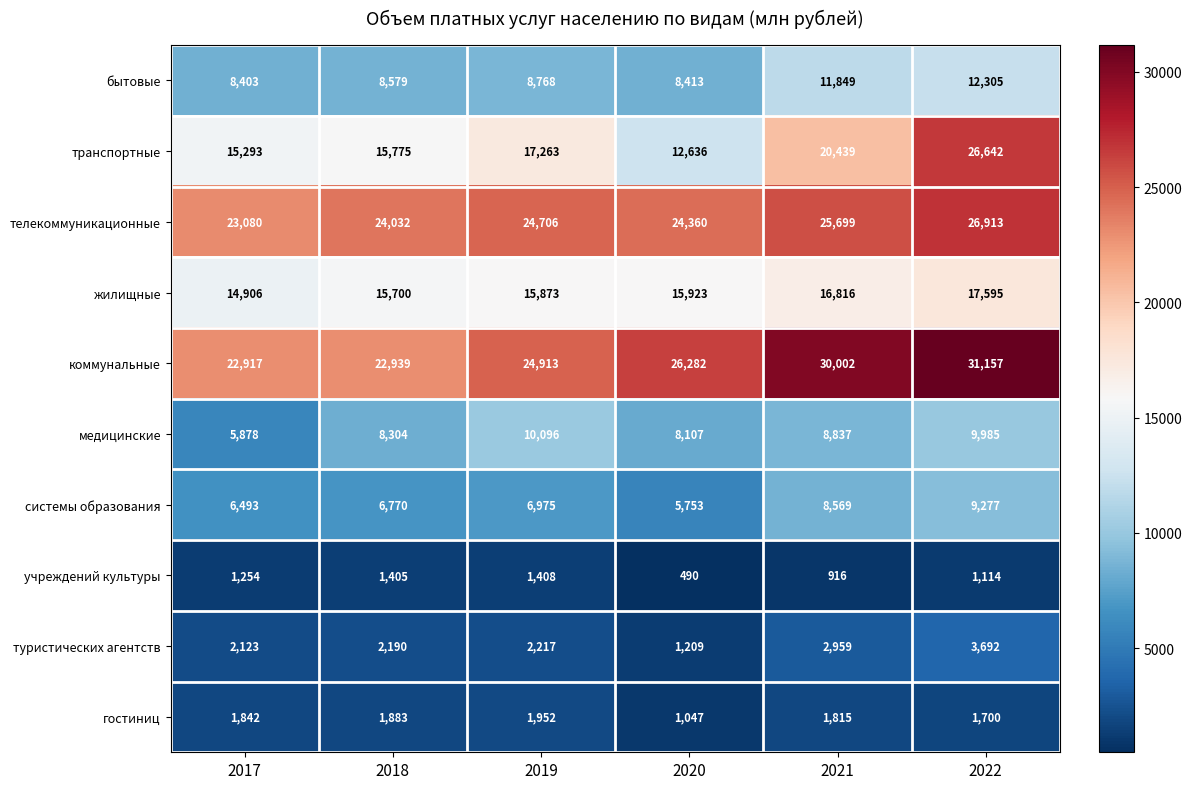

What is the difference between the highest and lowest values at 2021?

29086